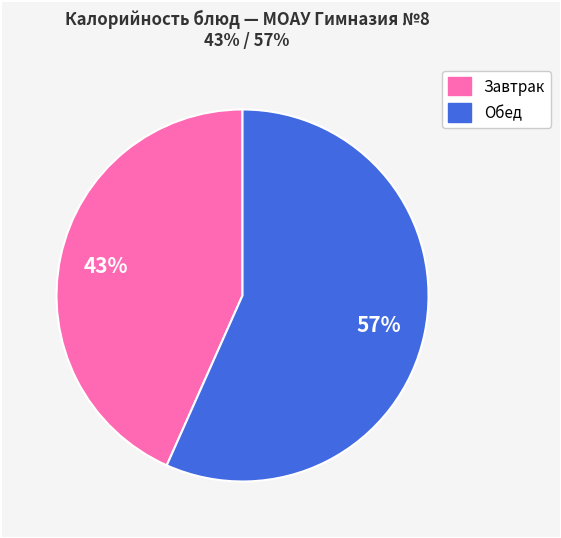

To the nearest percent, what is the average slice percentage?

50%